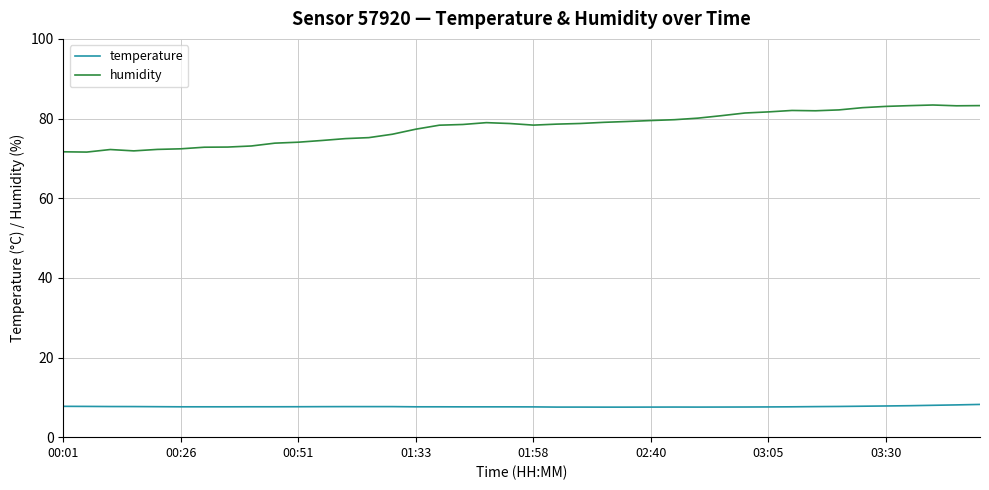

Which series has the largest range (max minus min)?

humidity